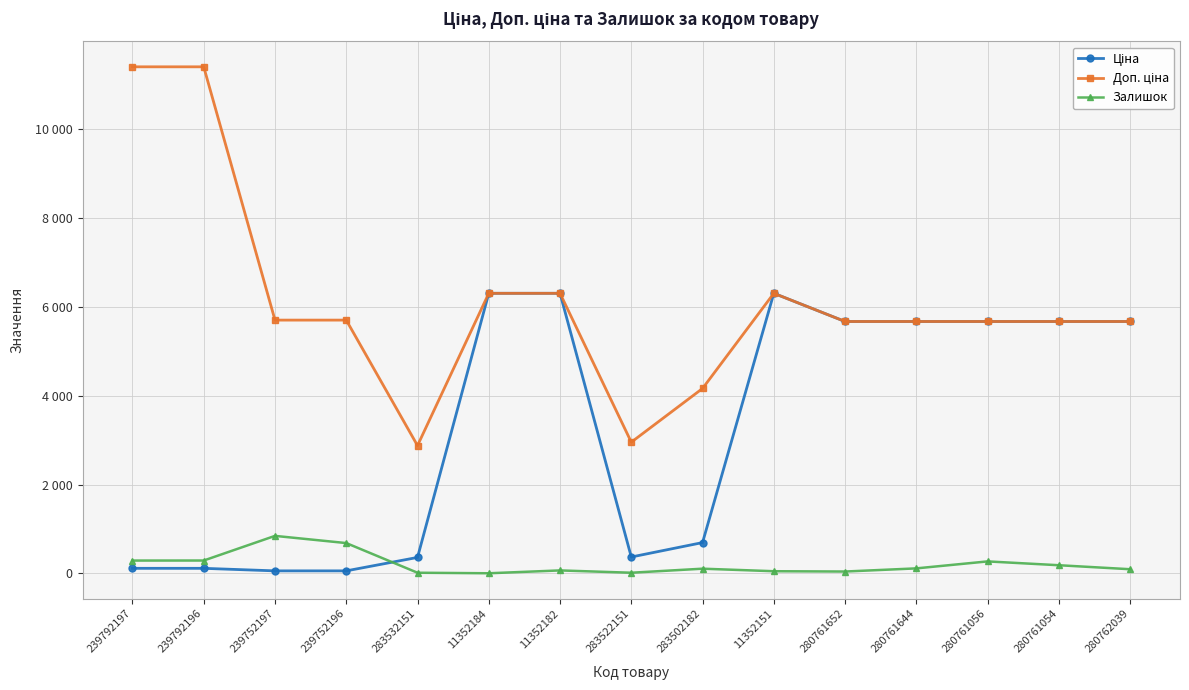

Does the chart have visible grid lines?

Yes